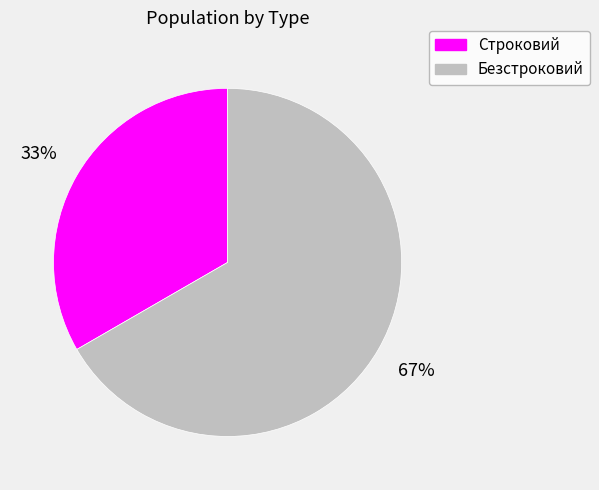

How many slices are in this pie chart?

2